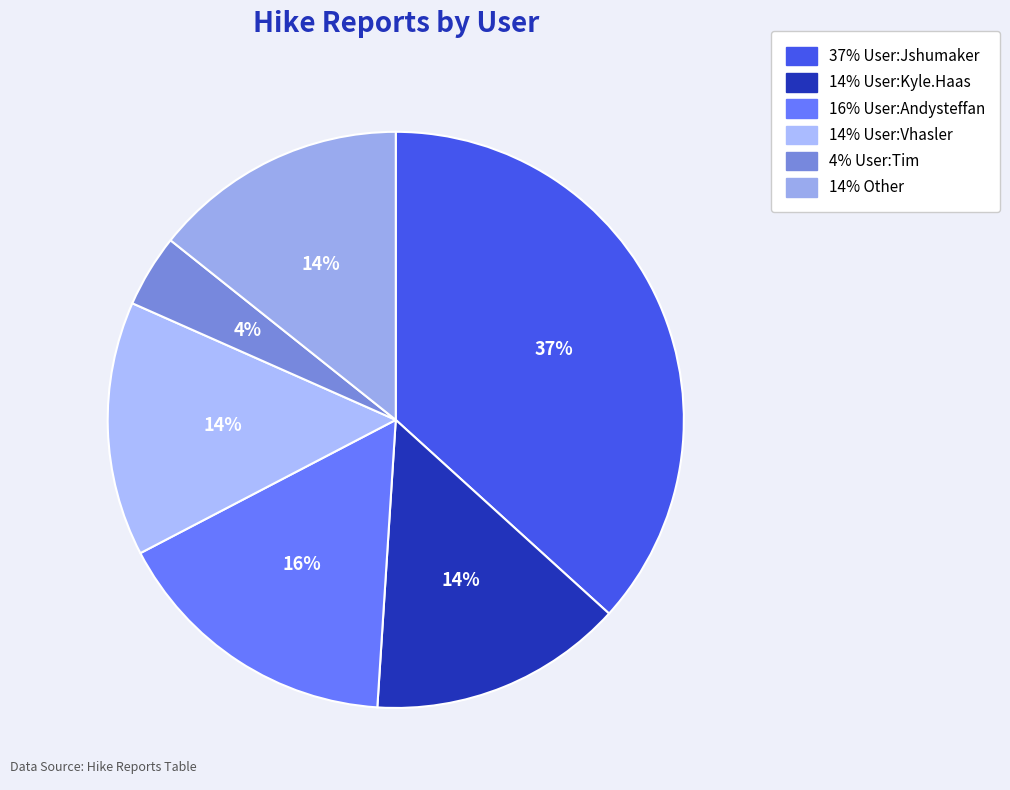

How many slices are in this pie chart?

6